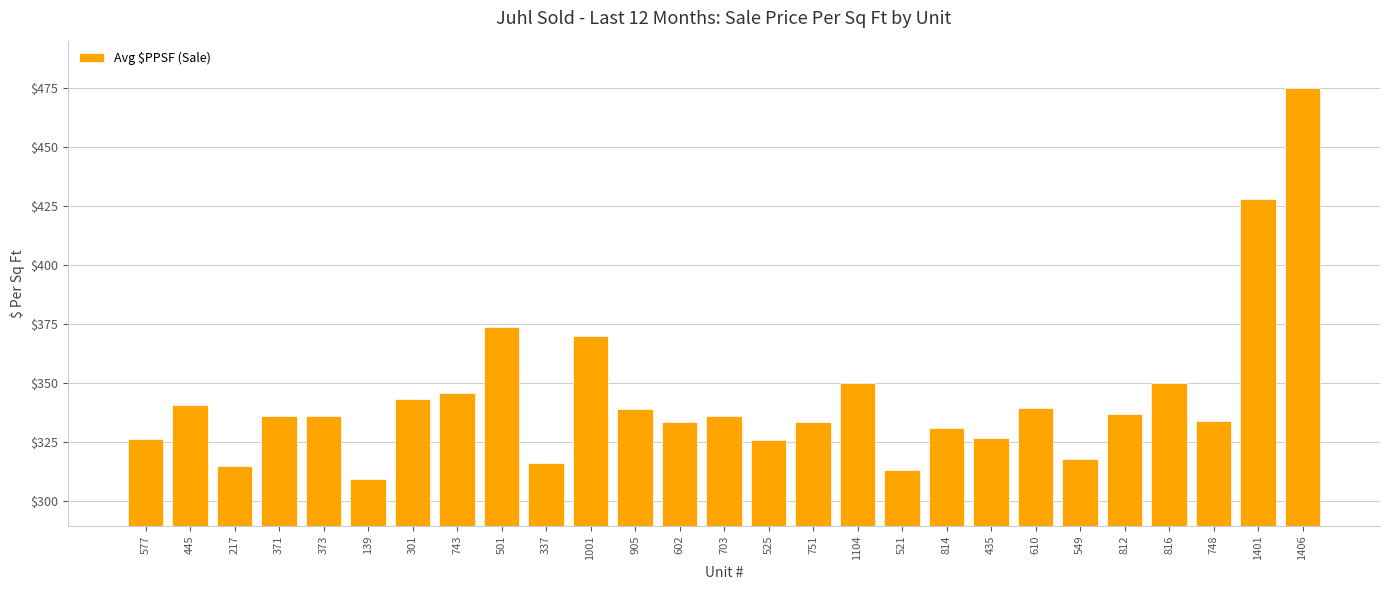

What is the label of the 23rd bar from the left?

812